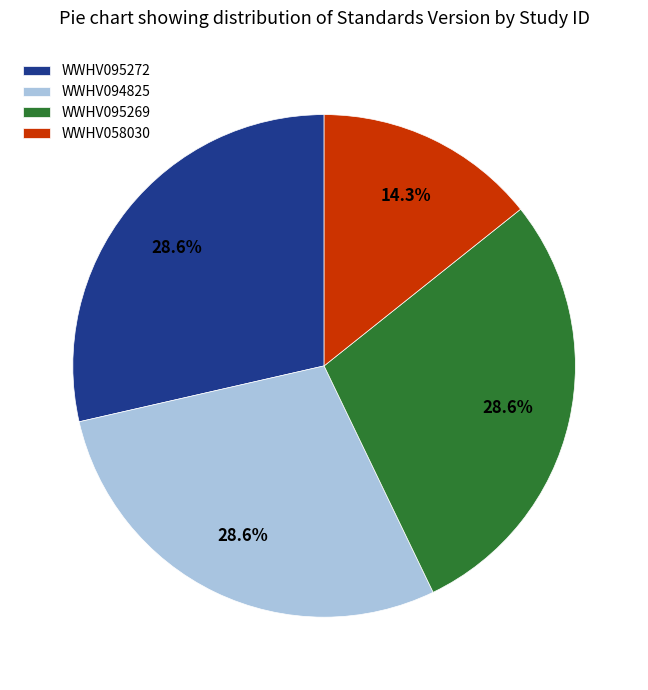

To the nearest percent, what portion does WWHV095269 represent?

29%